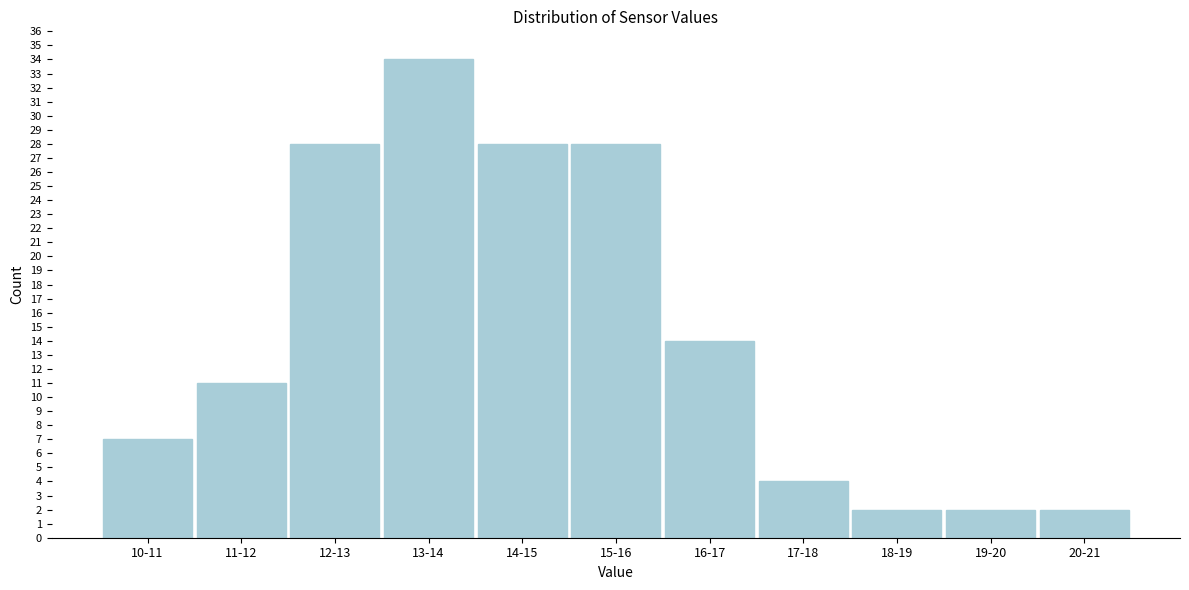

Reading left to right, extract all data points from this chart.

10-11=7	11-12=11	12-13=28	13-14=34	14-15=28	15-16=28	16-17=14	17-18=4	18-19=2	19-20=2	20-21=2